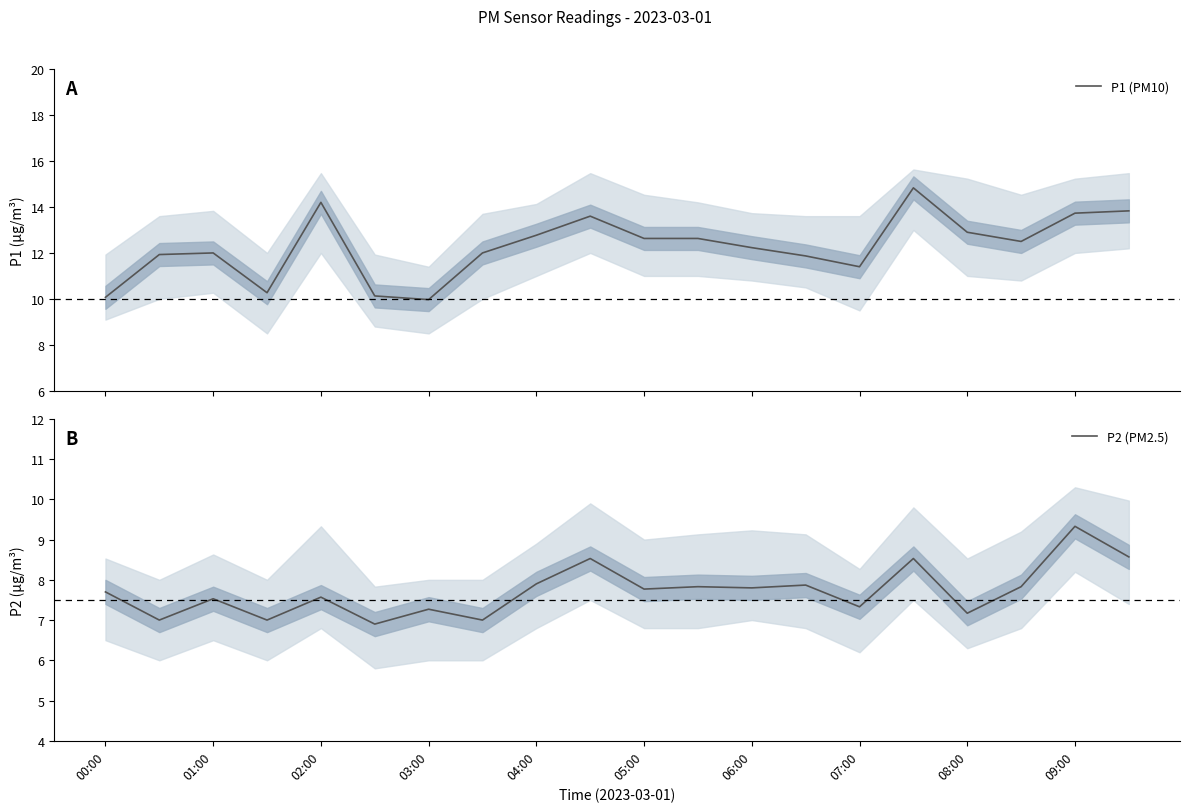

Is it true that P2 (PM2.5) equals 10.7 at 07:00?

False